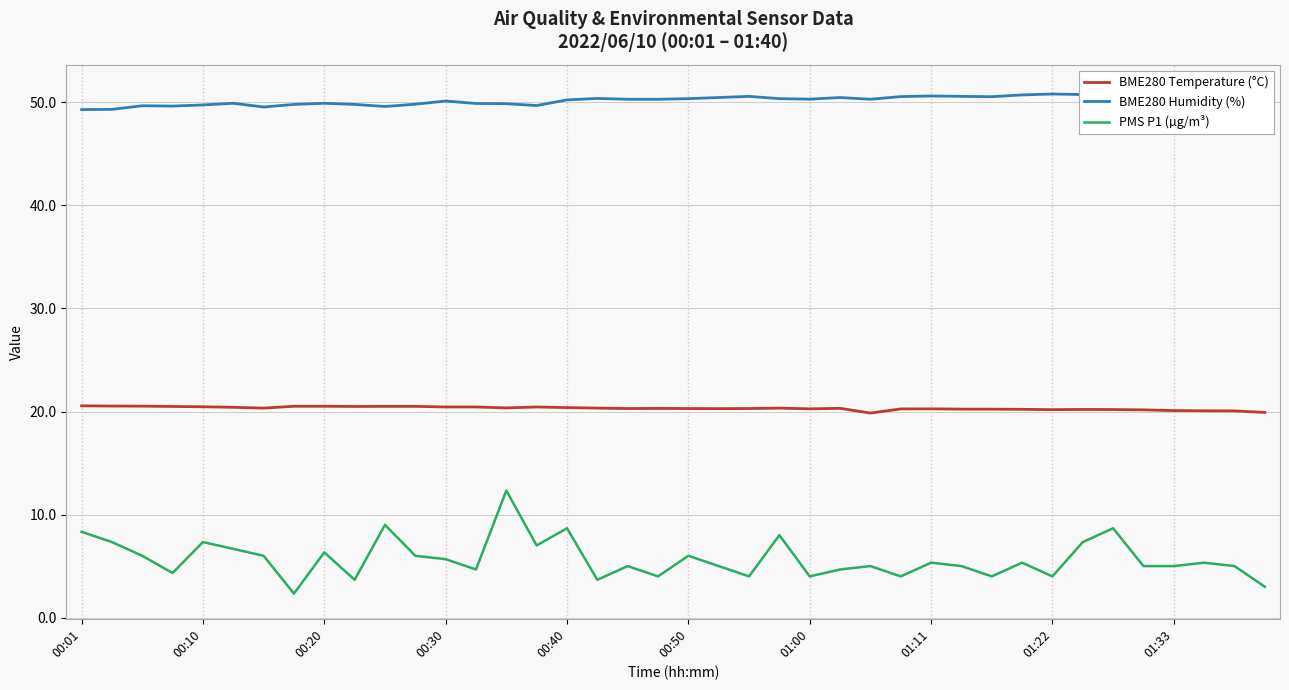

Between 27 and 23, which is larger?

23